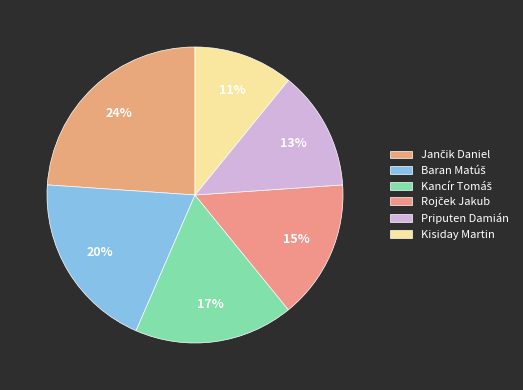

Count the number of slices in the pie.

6